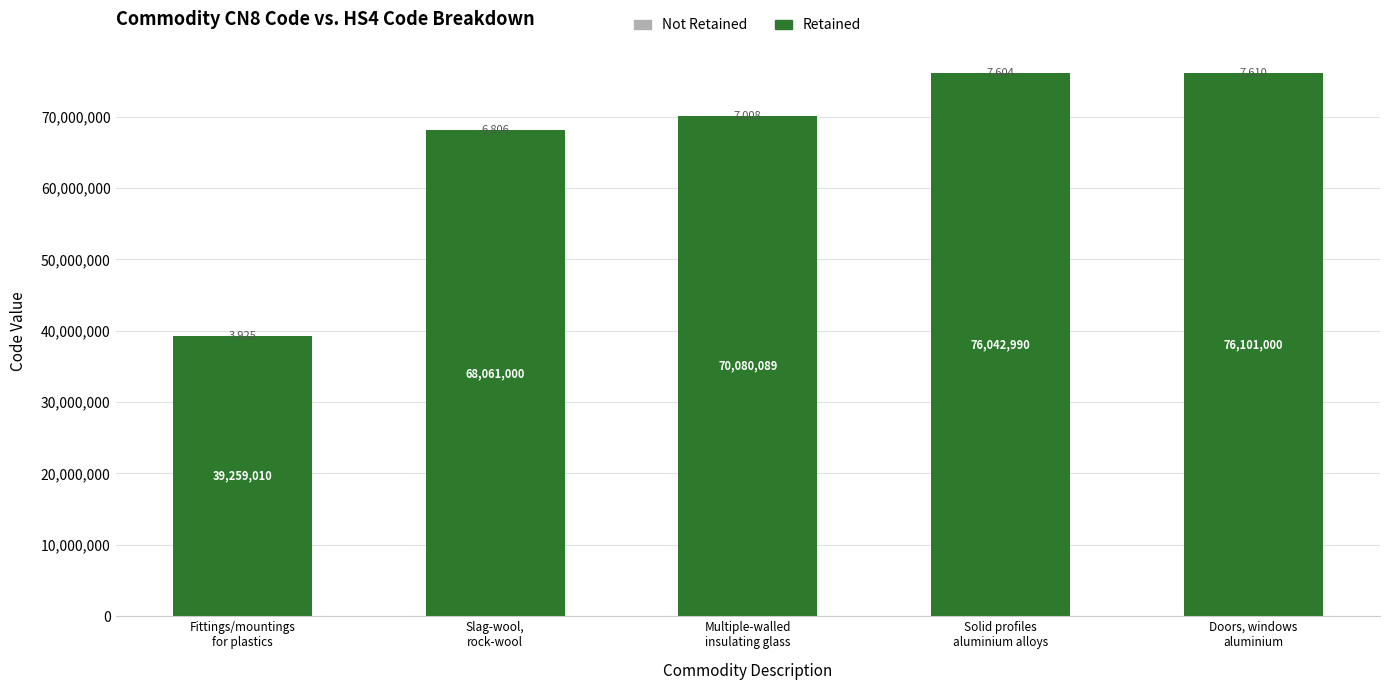

Count the number of categories in the chart.

5